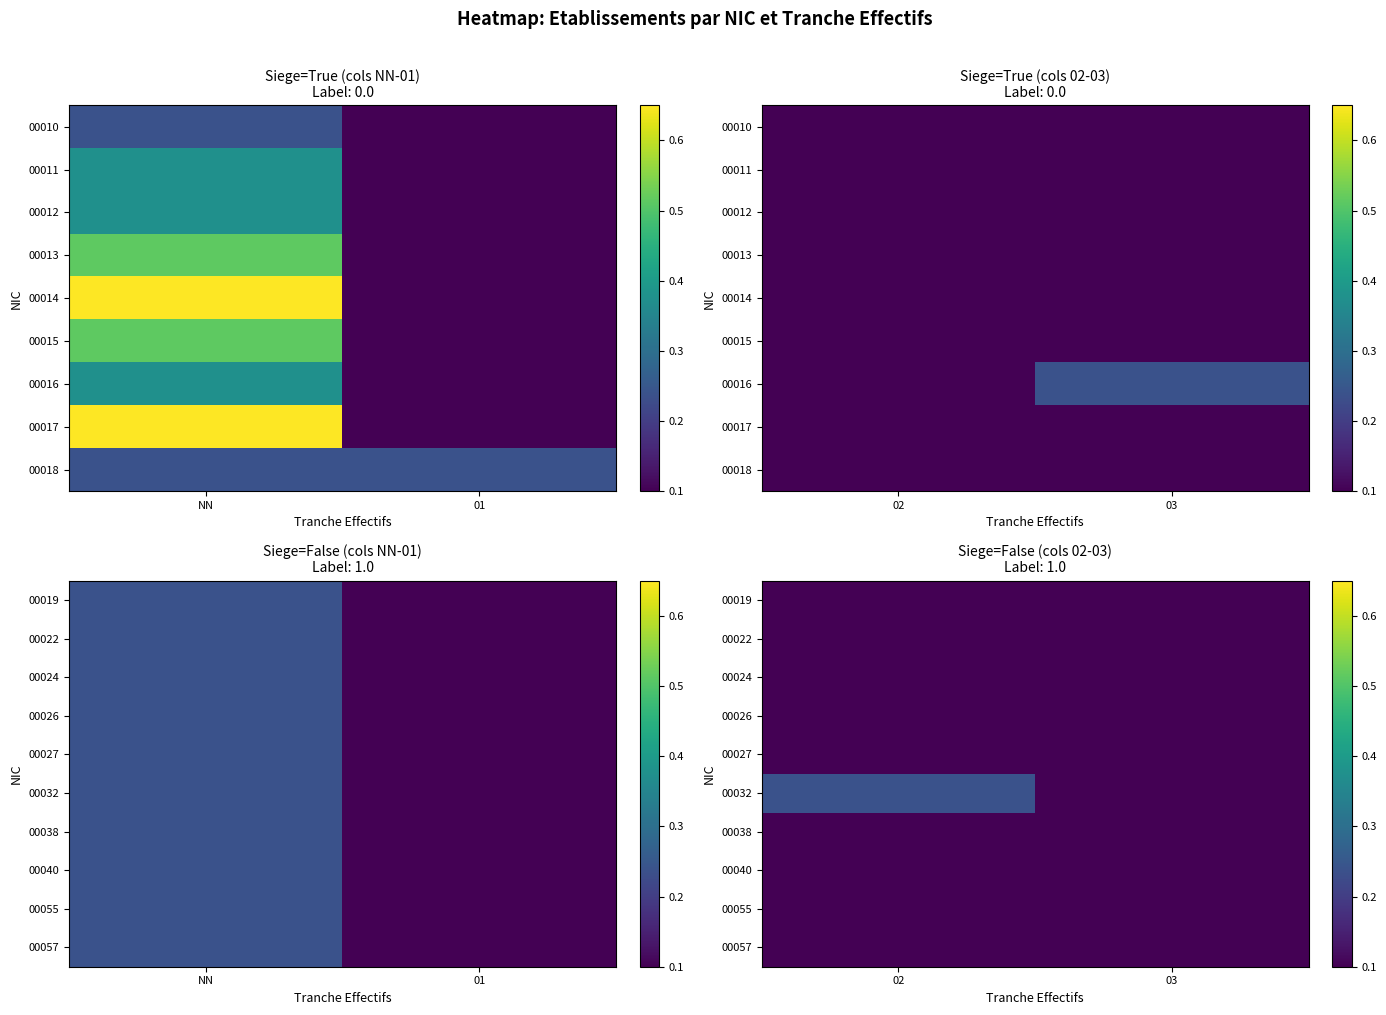

At which category does the chart reach its peak across all series?

NN